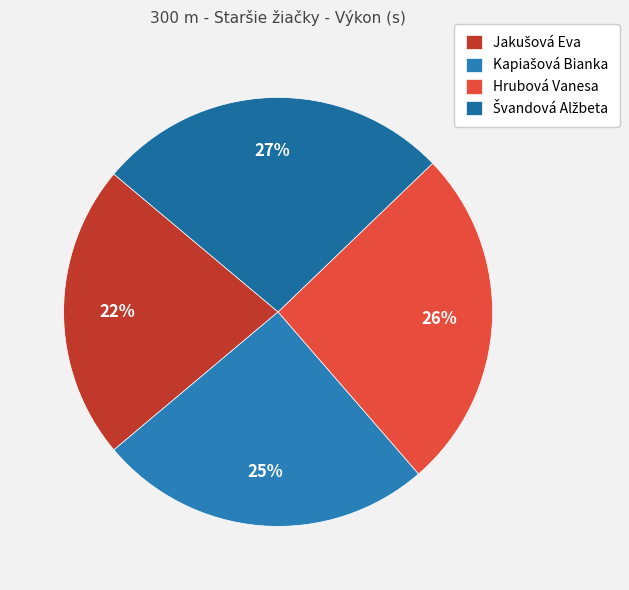

Count the number of slices in the pie.

4